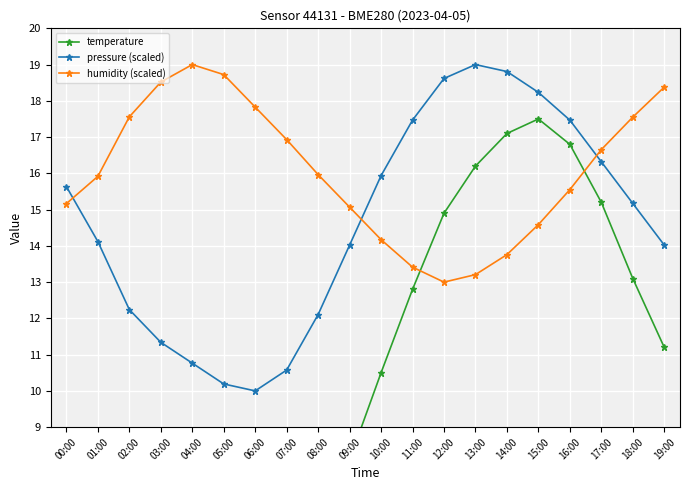

What position from the right is 10:00?

10